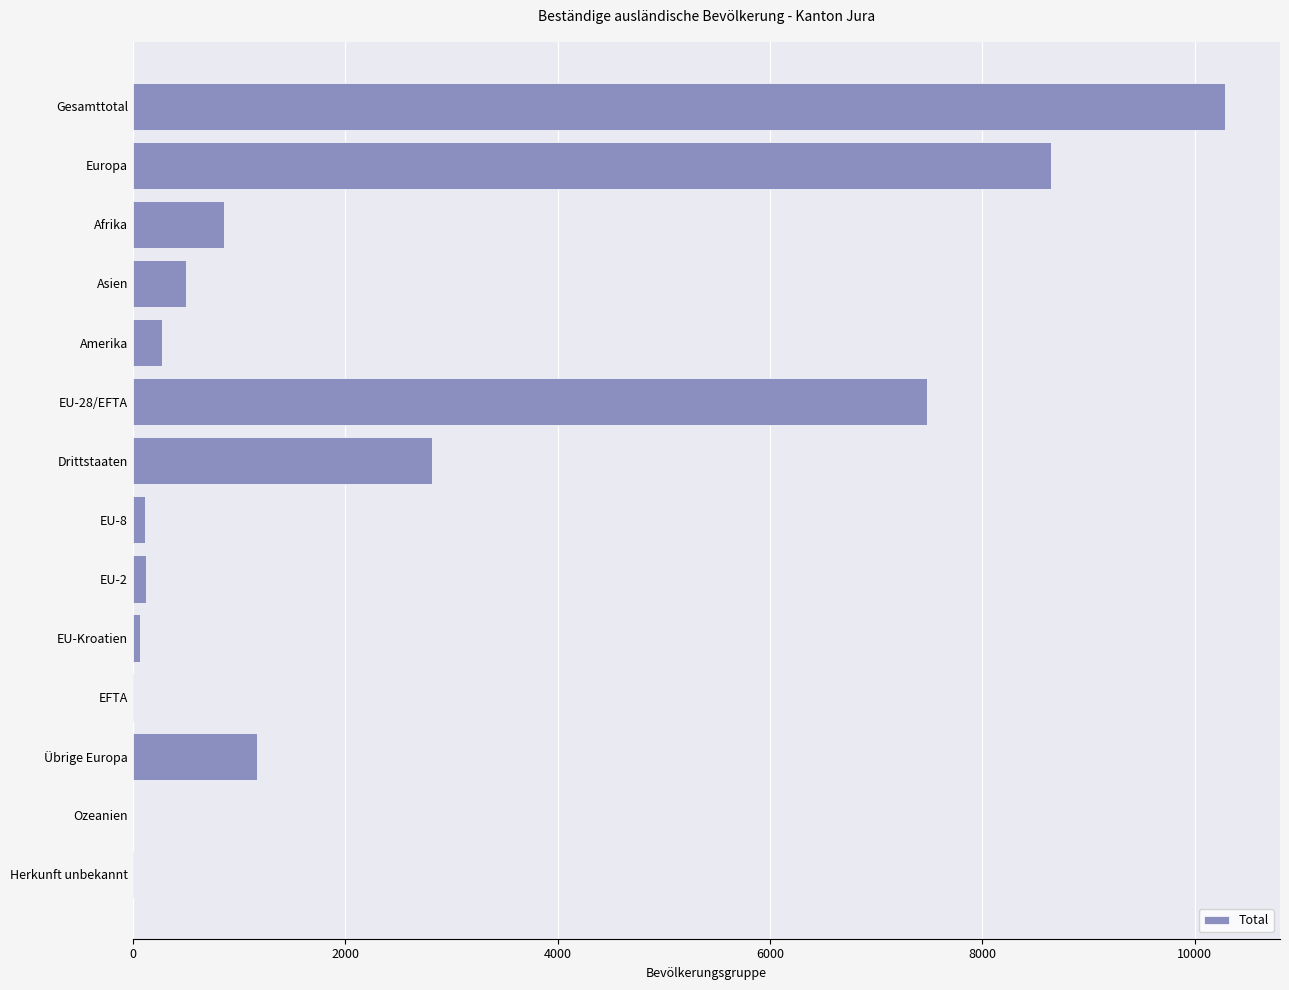

At which category does the chart reach its peak across all series?

Gesamttotal